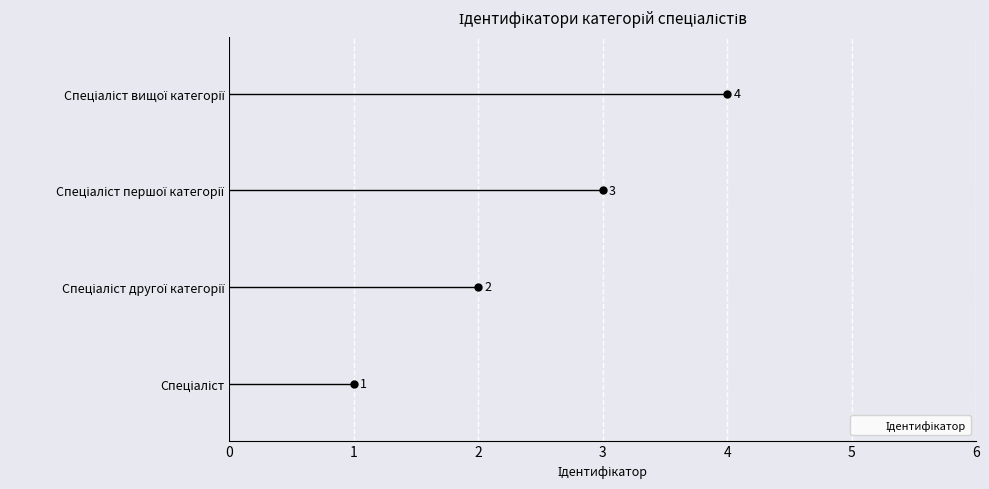

What is the sum of all values?

10